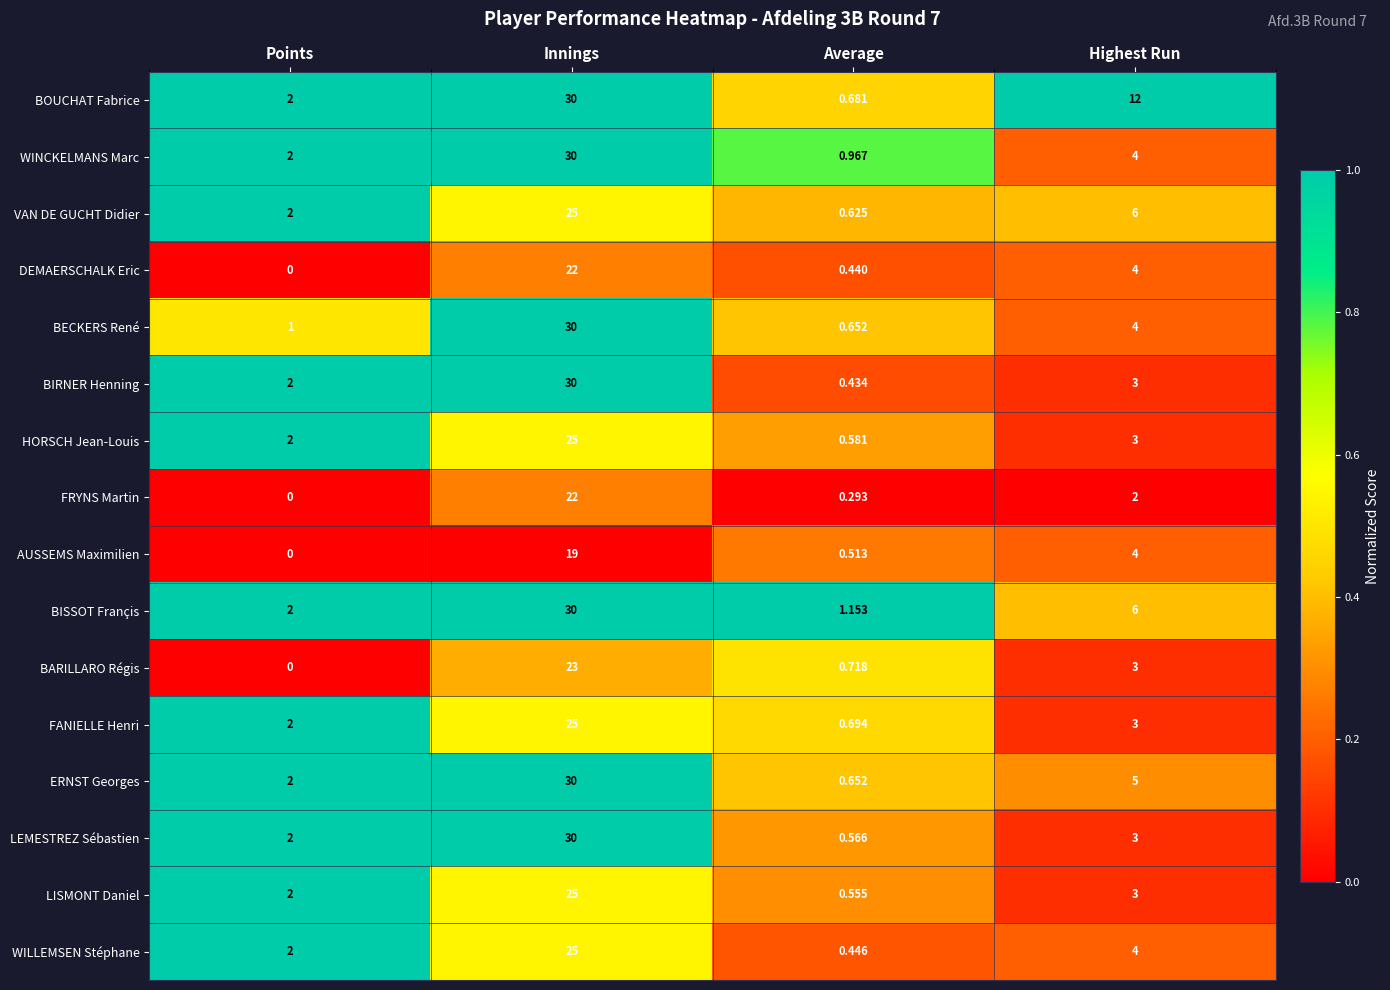

Which series has the largest range (max minus min)?

BIRNER Henning